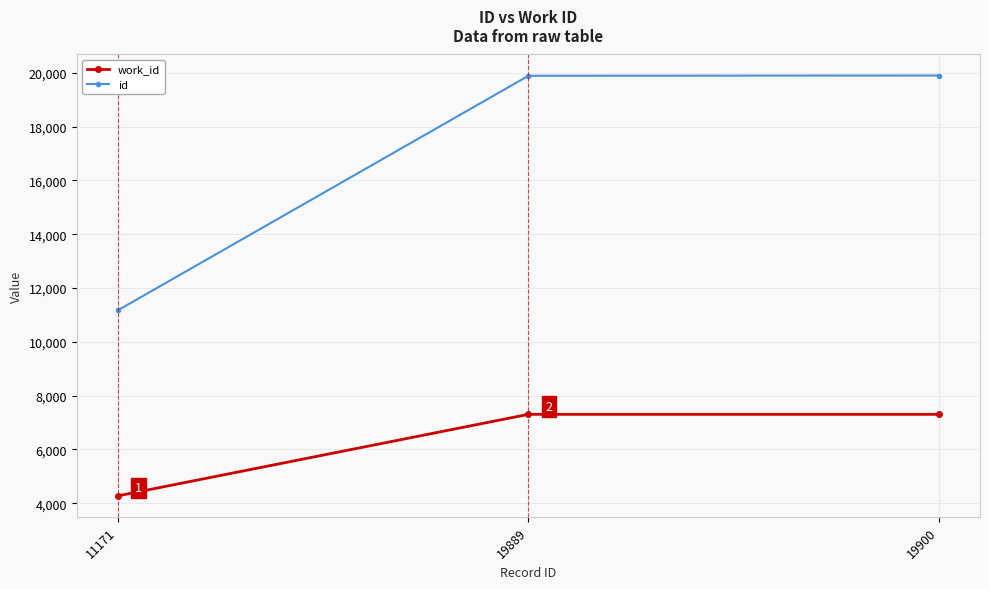

The work_id series shows 9692 at 19900. True or false?

False